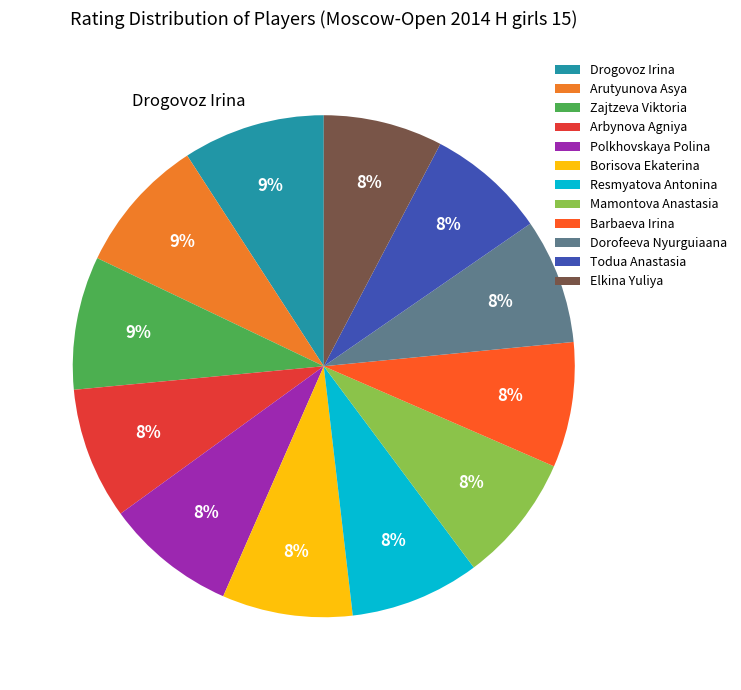

To the nearest percent, what portion does Todua Anastasia represent?

8%